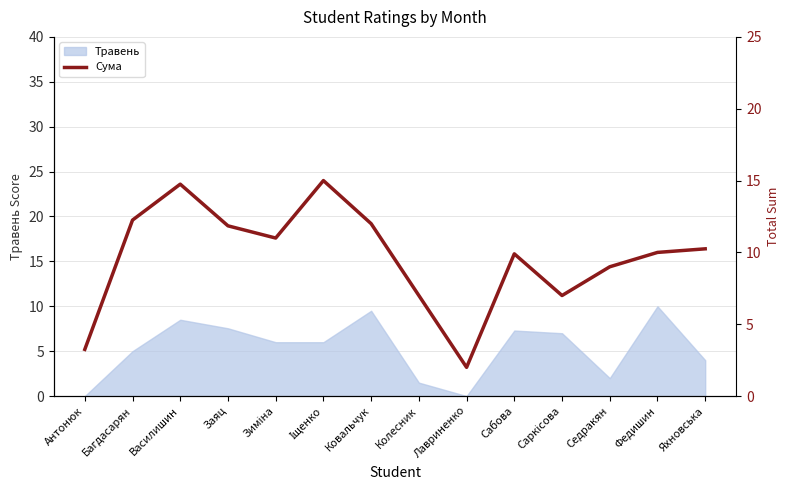

What is the highest value of the Травень series?

10.0